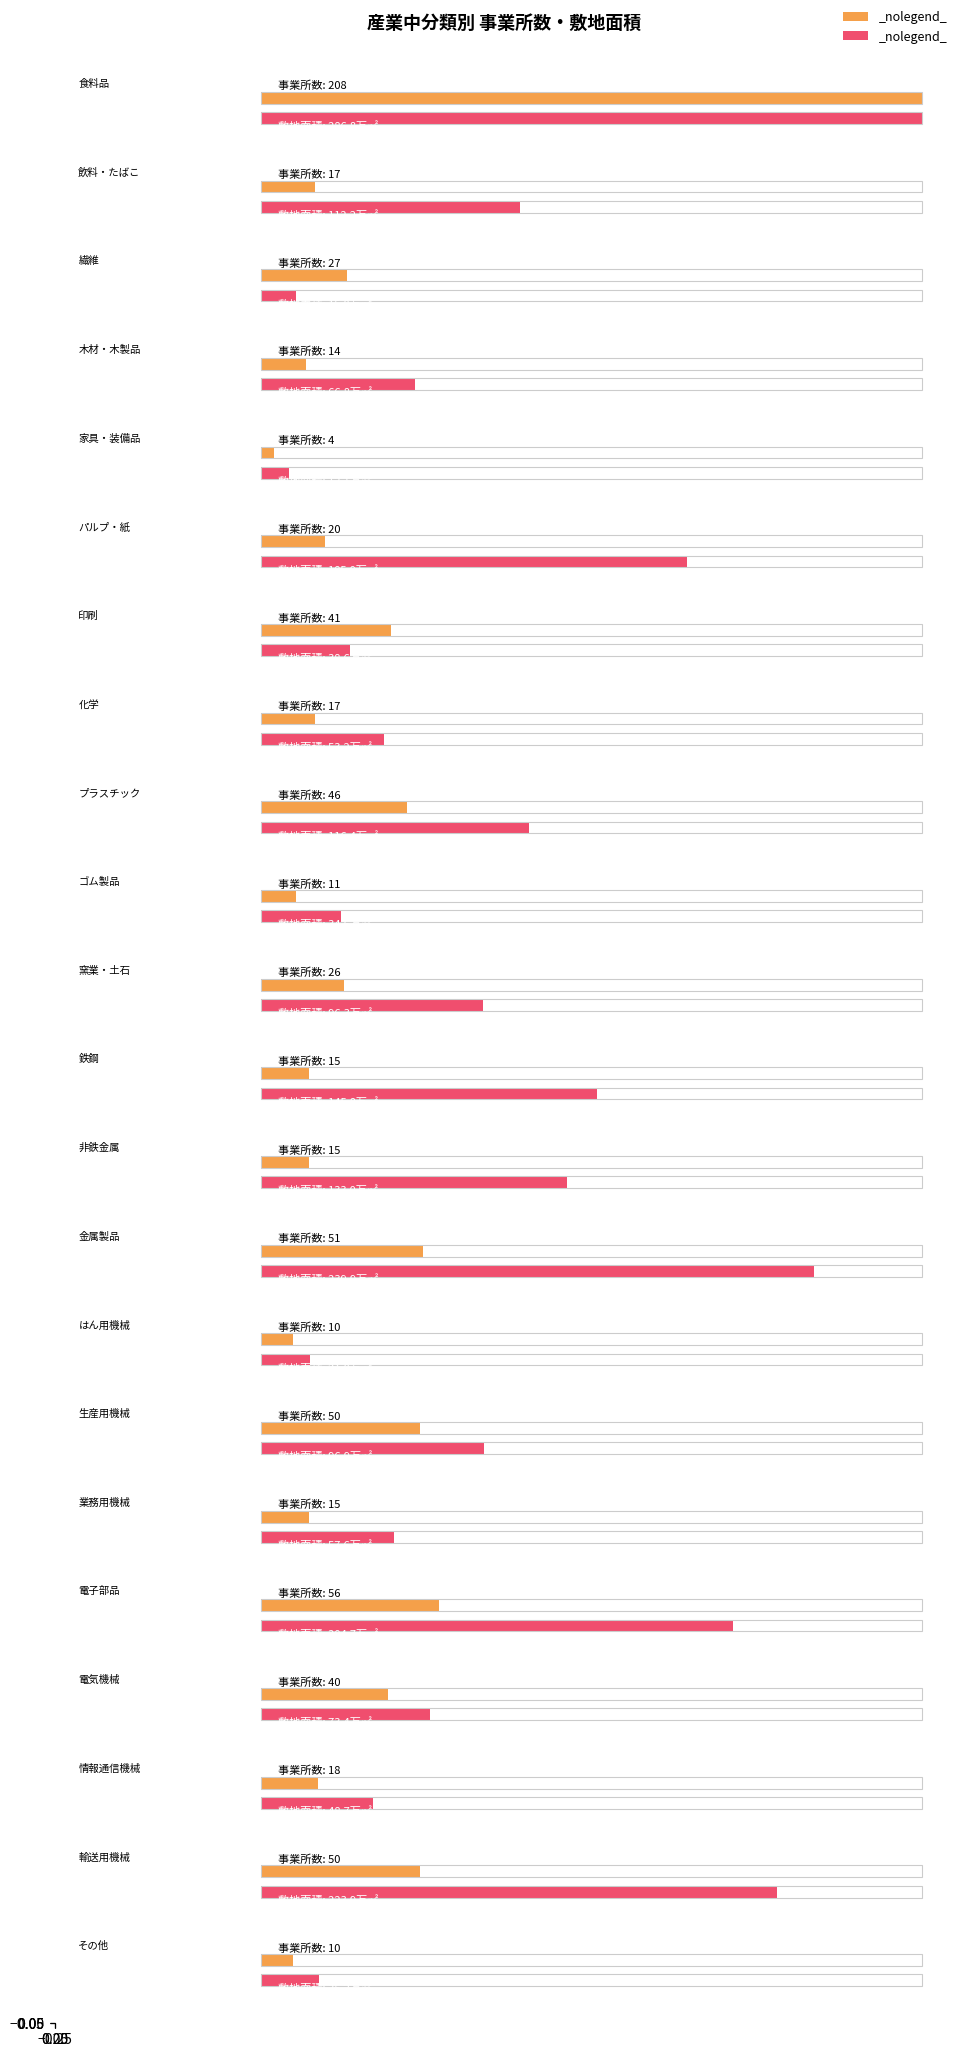

Reading left to right, transcribe all the data shown in this chart.

事業所数: 208.0	17.0	27.0	14.0	4.0	20.0	41.0	17.0	46.0	11.0	26.0	15.0	15.0	51.0	10.0	50.0	15.0	56.0	40.0	18.0	50.0	10.0
敷地面積(万㎡): 286.8	112.2	15.0	66.8	12.1	185.0	38.6	53.2	116.4	34.6	96.3	145.8	133.0	239.9	21.0	96.9	57.6	204.7	73.4	48.7	223.9	25.2